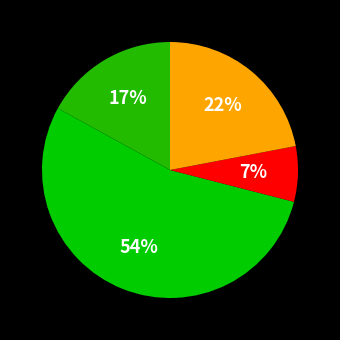

How many slices are in this pie chart?

4